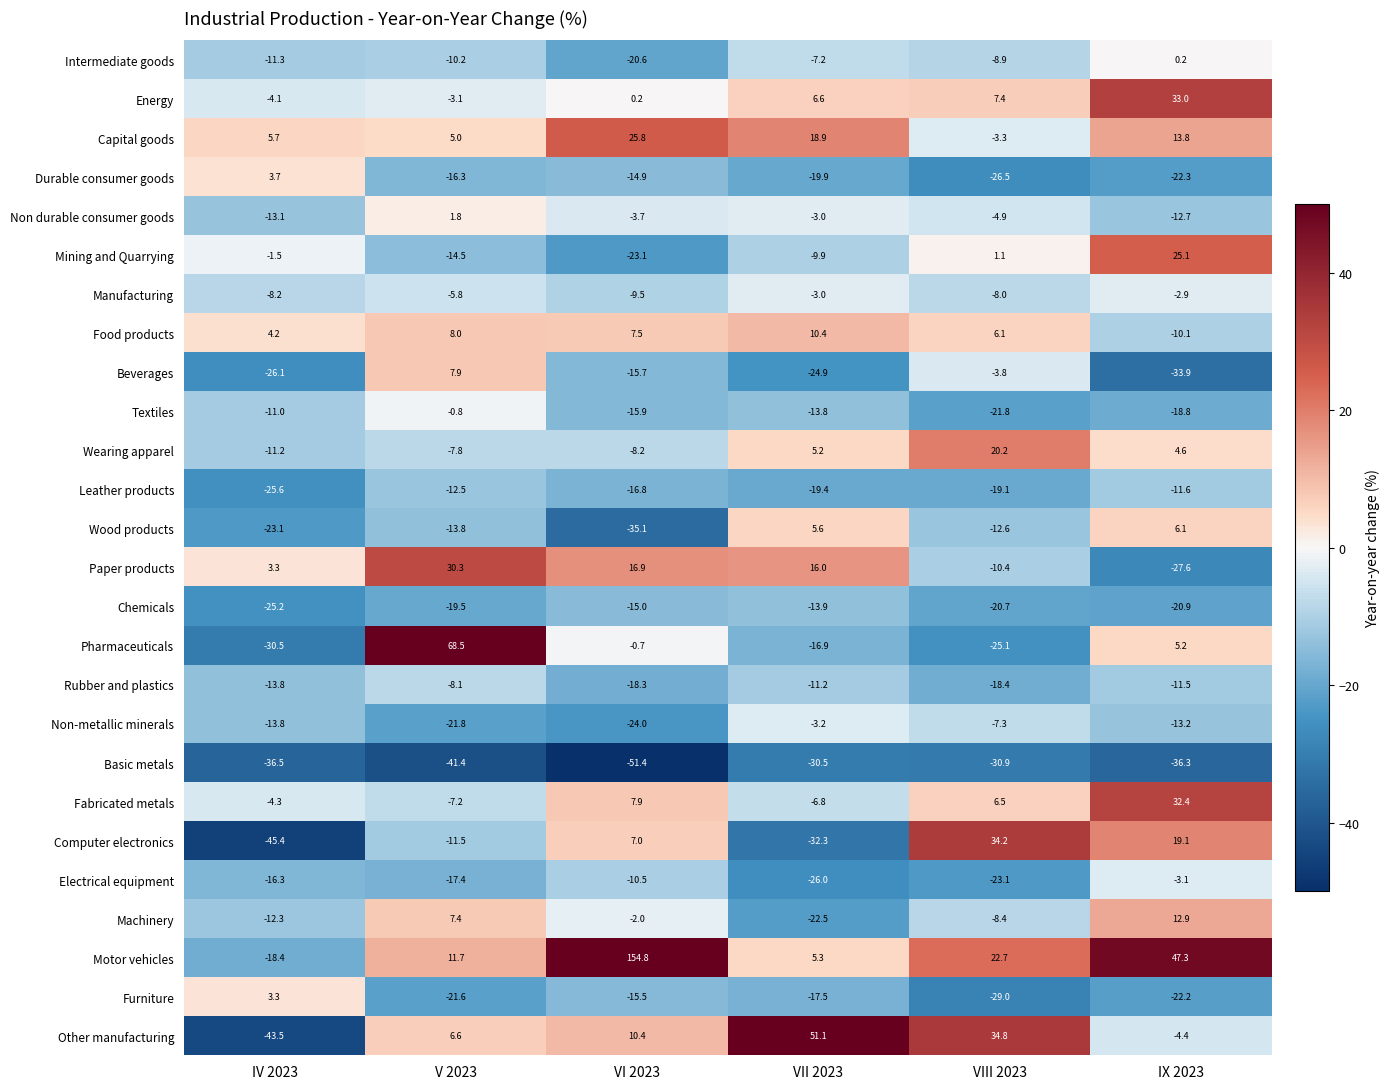

The value of Furniture at IX 2023 is -36.3. True or false?

False